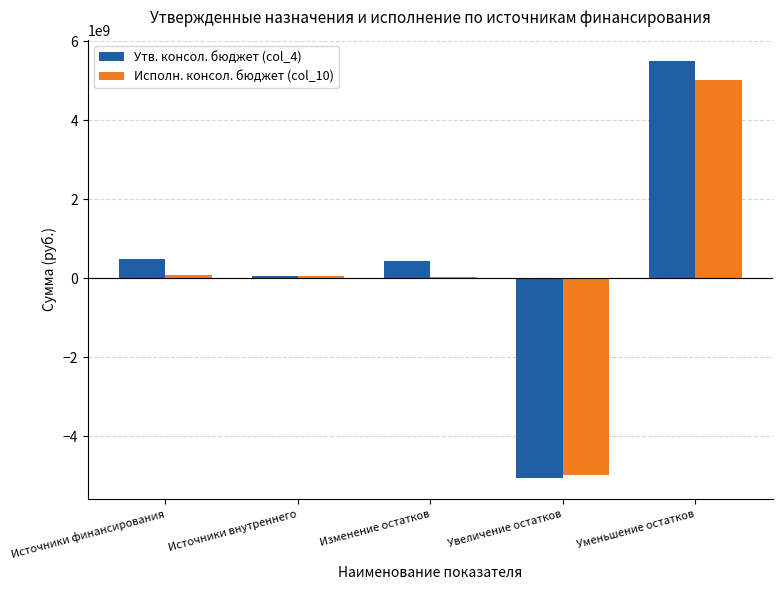

At which label does Утв. консол. бюджет (col_4) reach its peak?

Уменьшение остатков